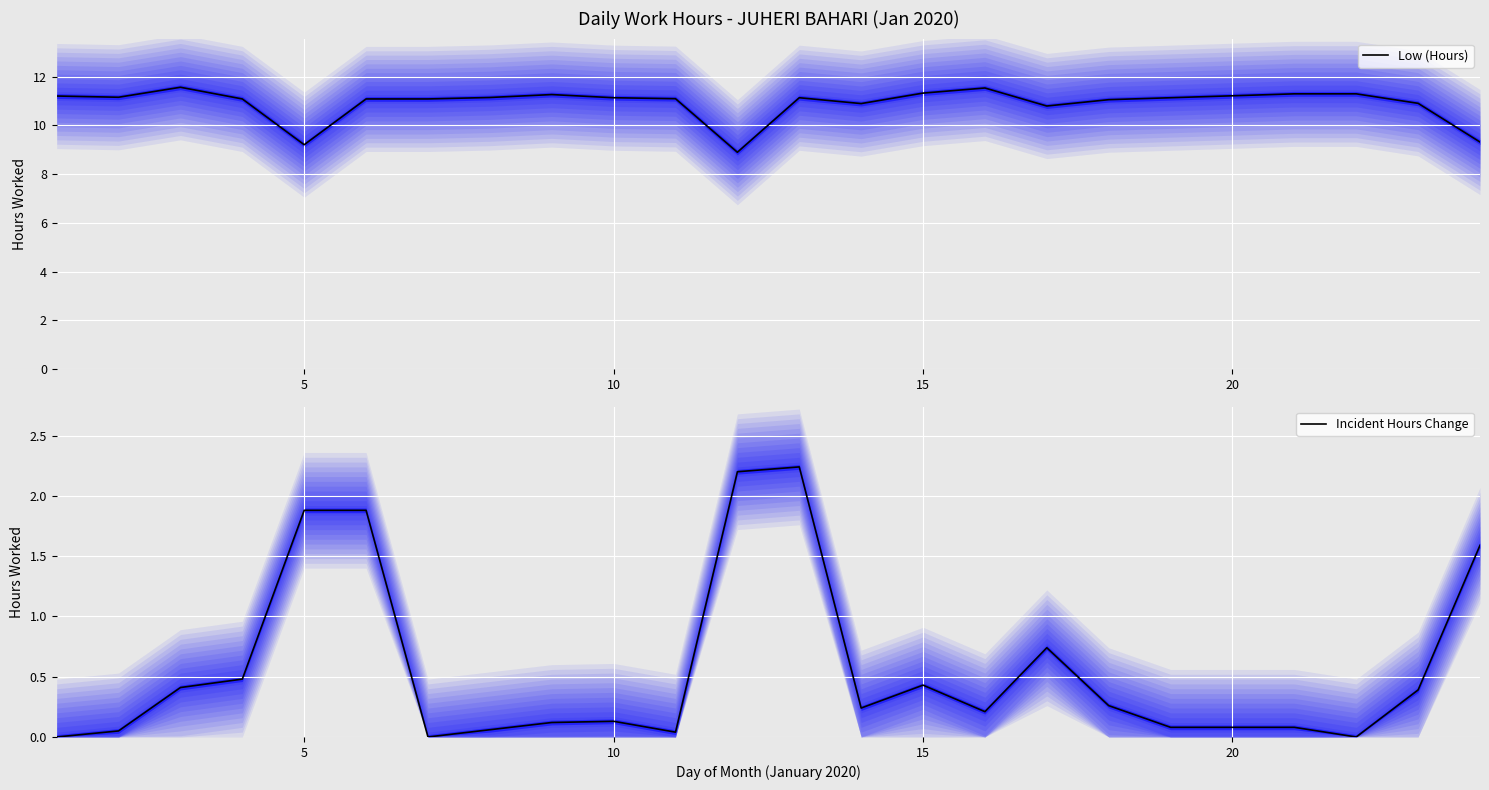

What is the value of the Incident Hours Change point at the 19th from the left?

0.1